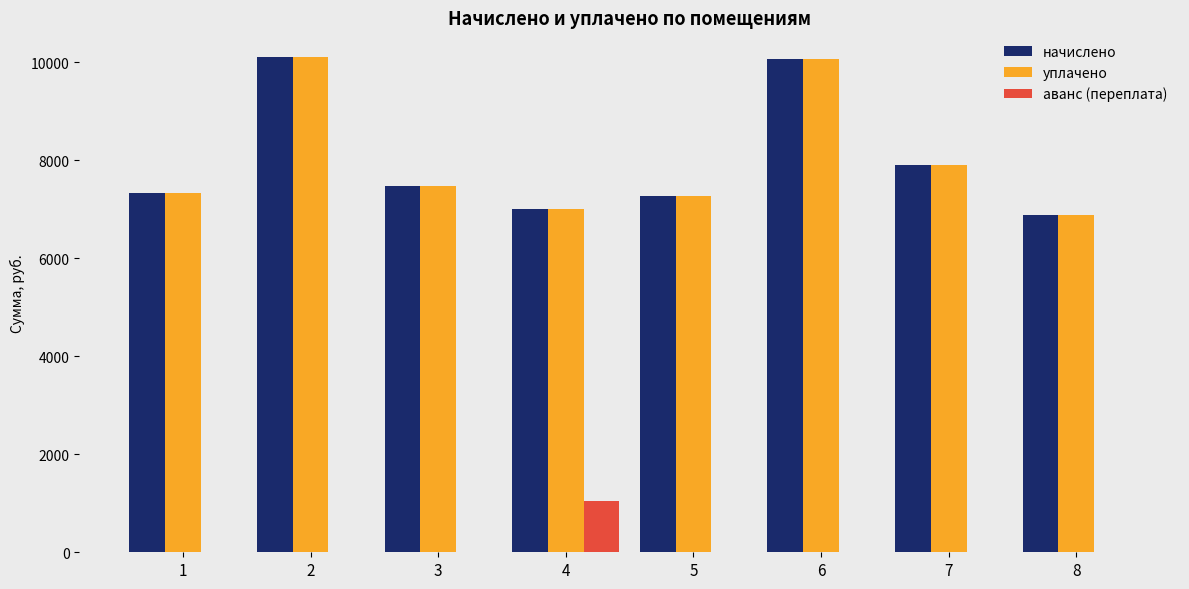

What is the sum of the уплачено values at 2 and 4?

17107.0